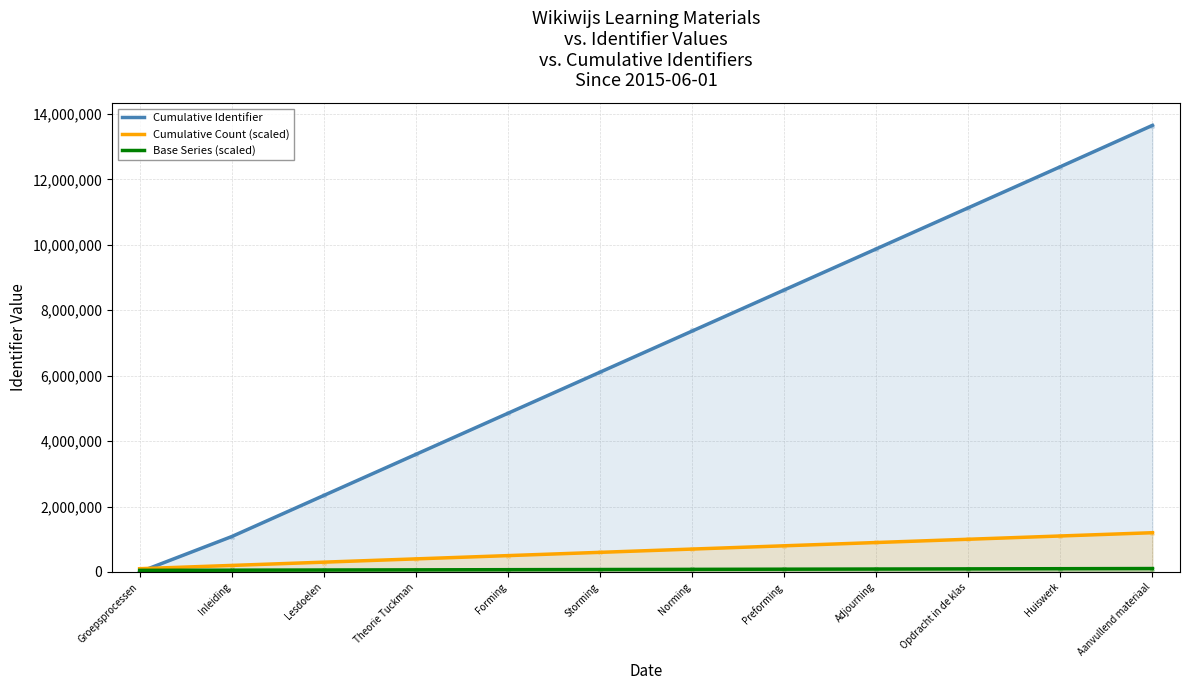

Which series has the largest Y range (max minus min)?

Cumulative Identifier